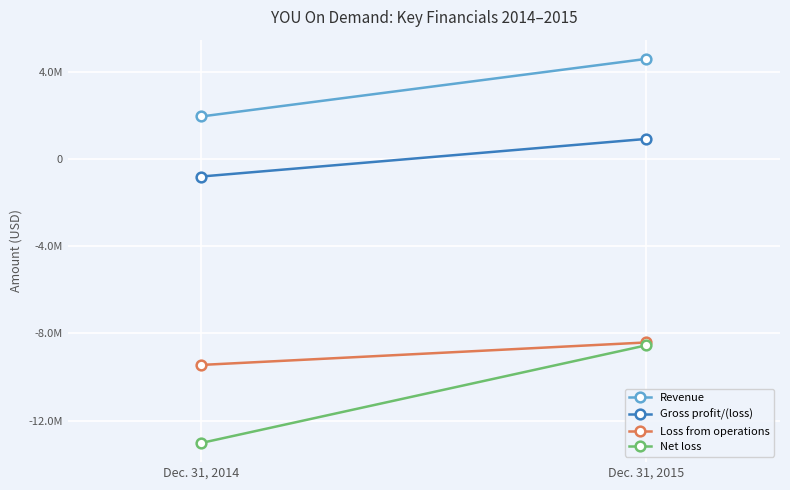

The Revenue series shows 4606380 at Dec. 31, 2015. True or false?

True